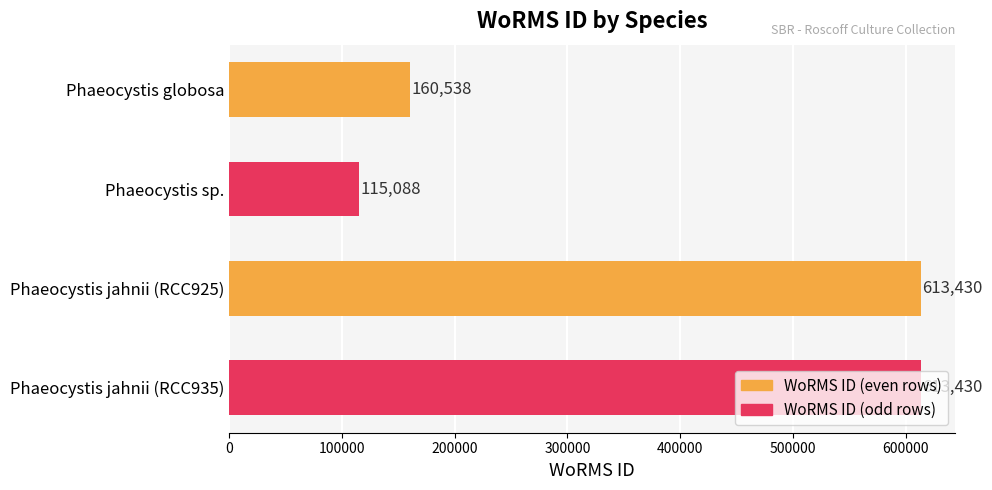

True or false: the data shows 613430 at Phaeocystis jahnii (RCC925).

True